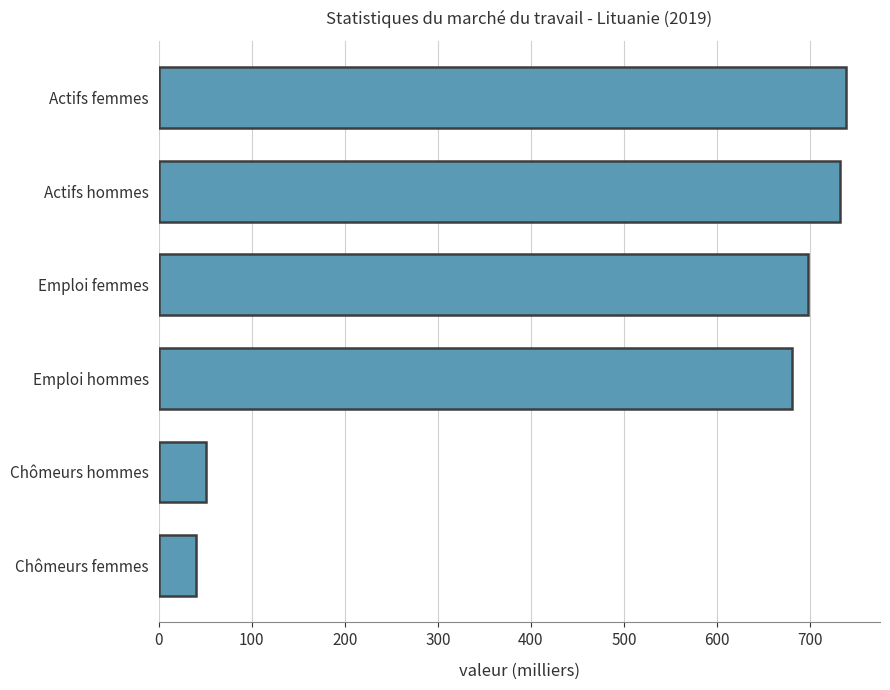

How many values are below 697?

3